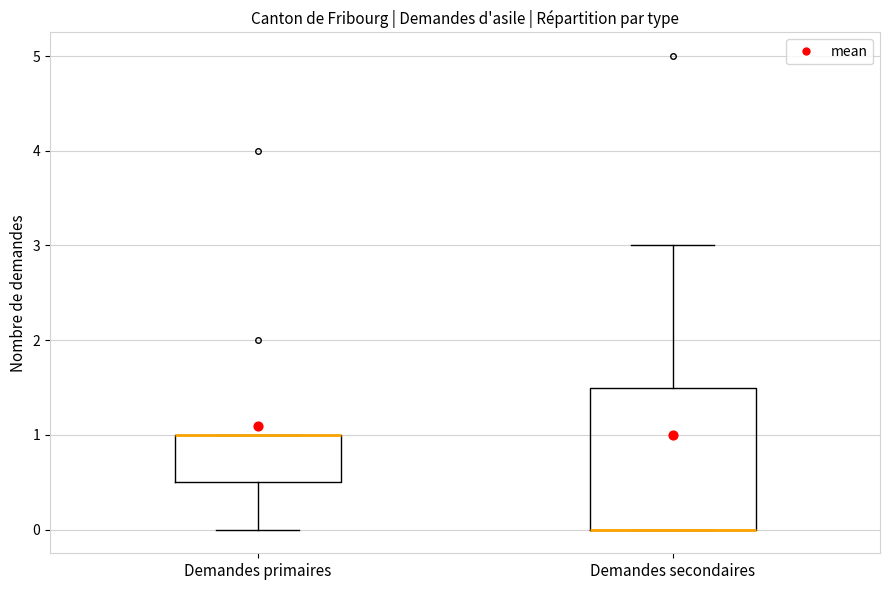

Where does the lower whisker of the box for Demandes primaires end on the y-axis? The values are not printed on the chart, so give them approximately, as read against the axis.

0.0